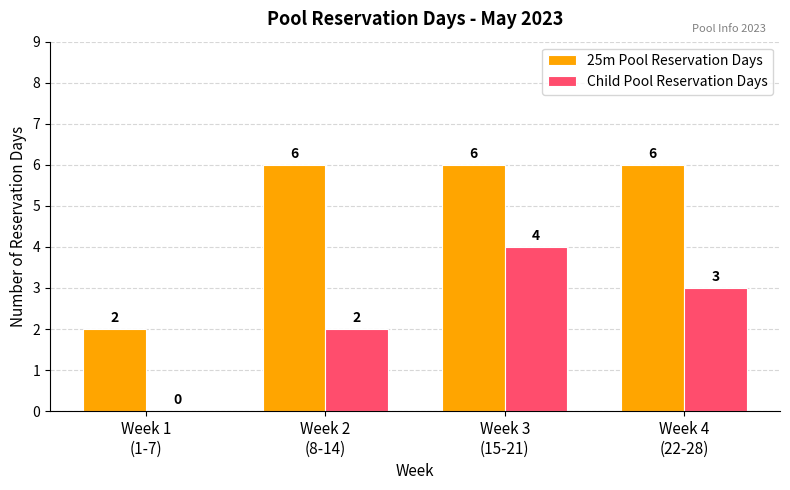

True or false: 25m Pool Reservation Days has a value of 10 at Week 4
(22-28).

False